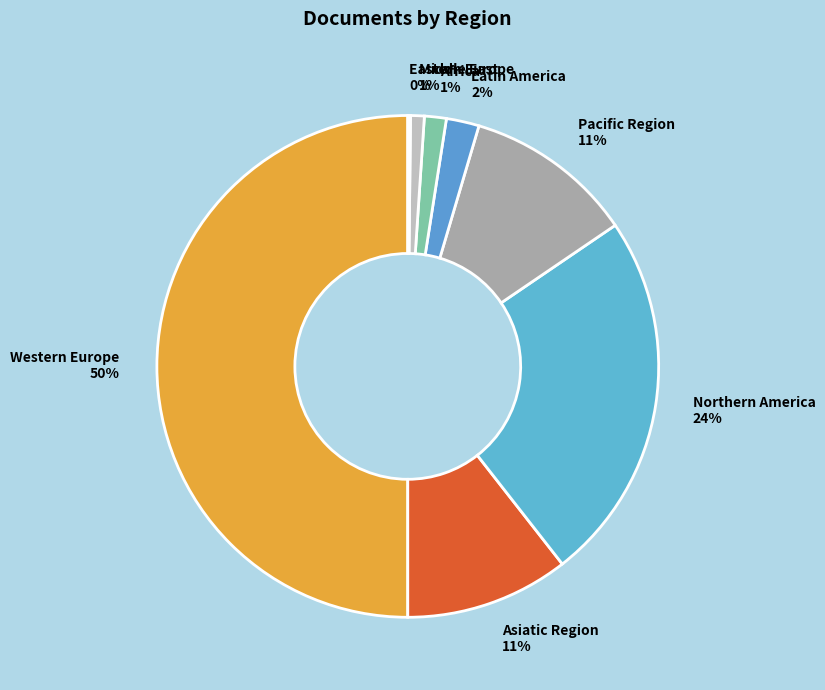

The Northern America 24% slice represents 33% of the pie. True or false?

False